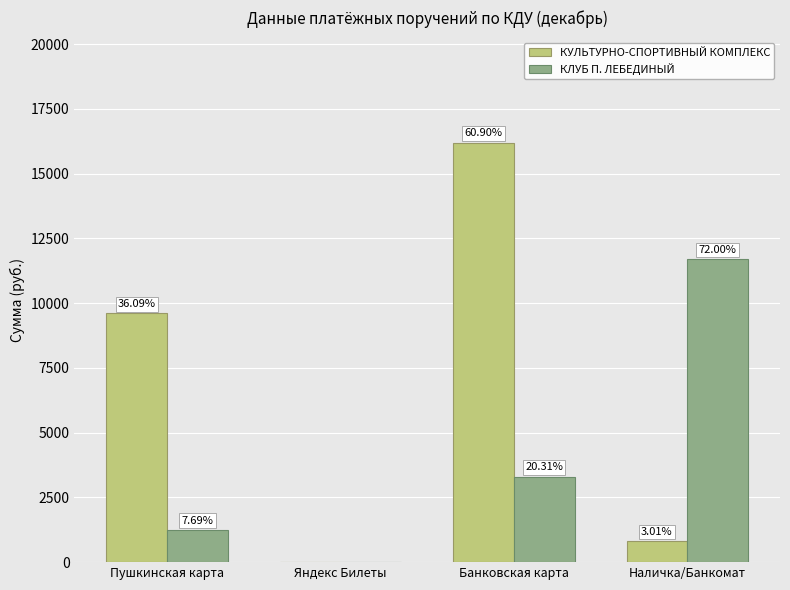

Are the bars horizontal?

No